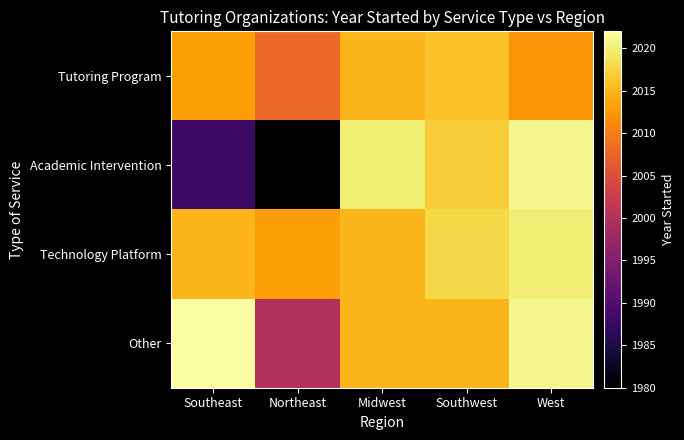

At how many categories does at least one series exceed 2013?

4